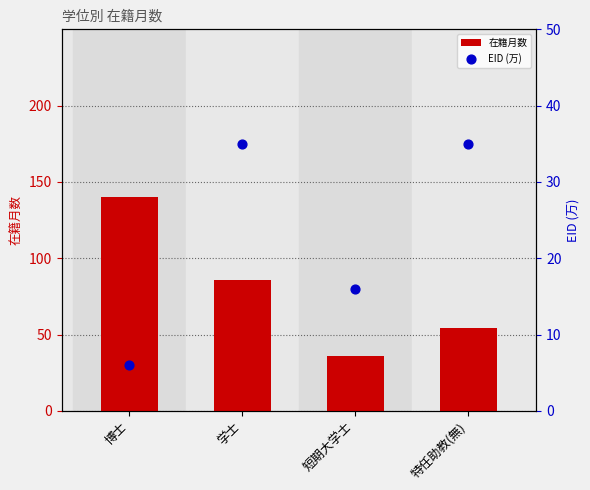

Which series contains the lowest Y value?

EID (万)